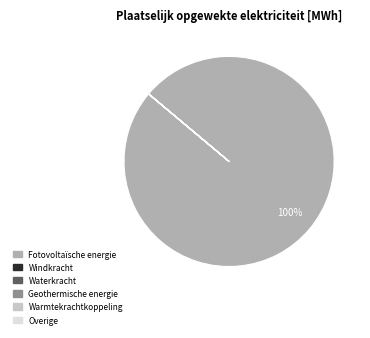

To the nearest percent, what is the difference between the largest and smallest slice percentages?

100%